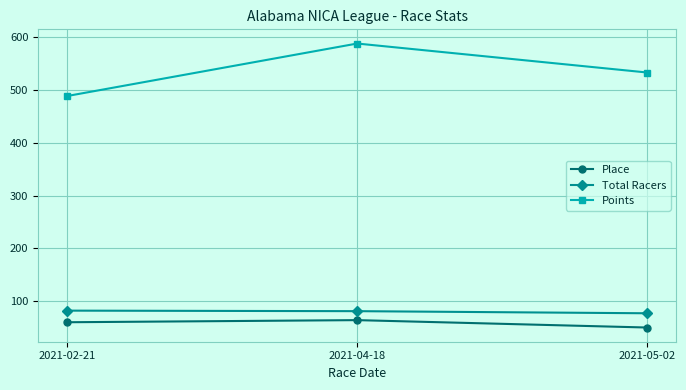

Which series has the widest spread of values?

Points